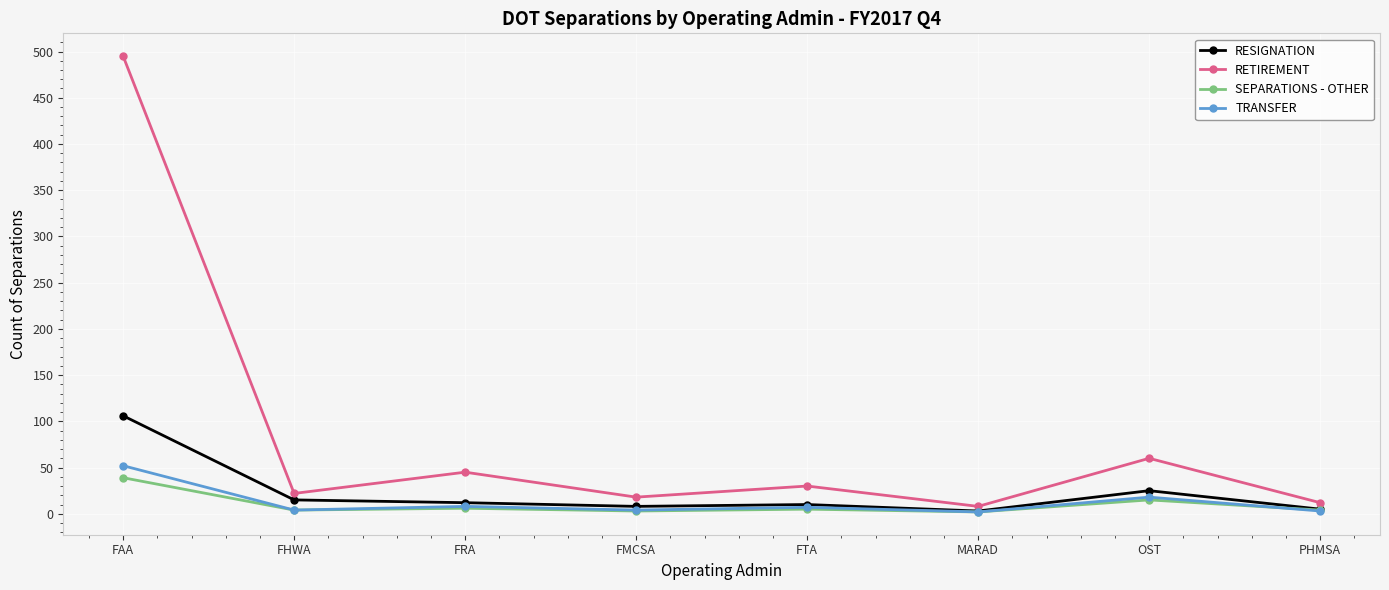

What is the minimum value shown in the chart?

2